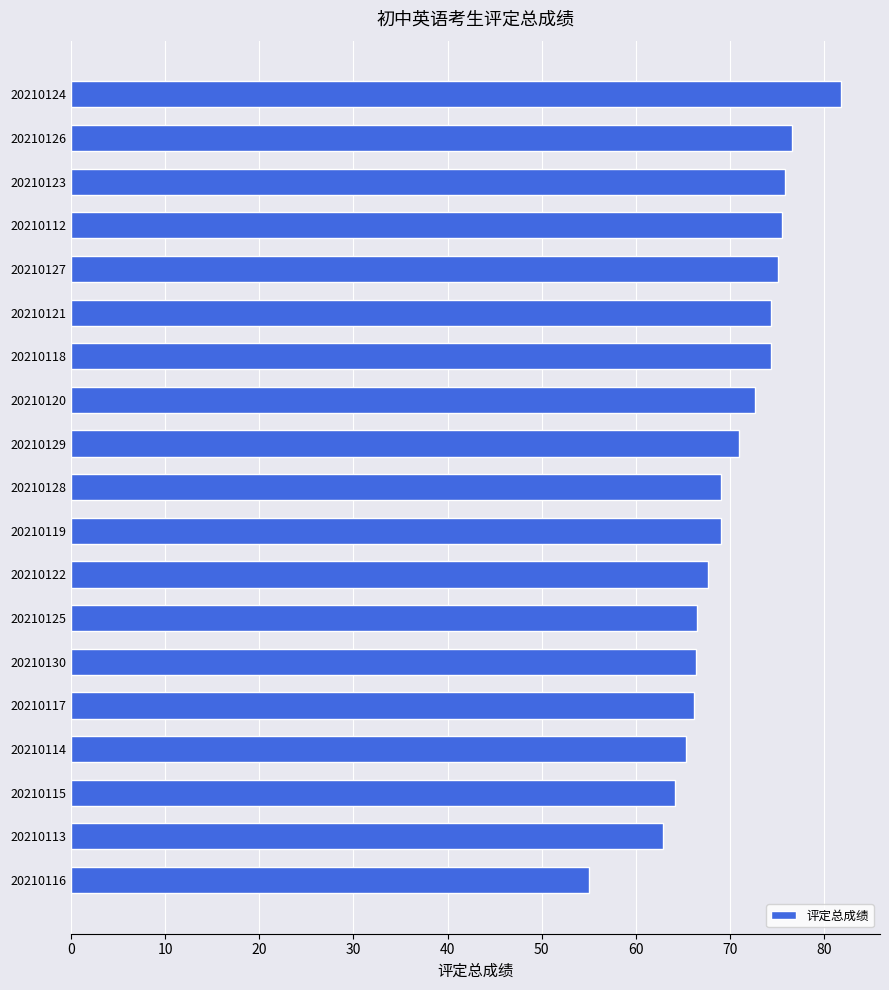

What is the average value?

70.0